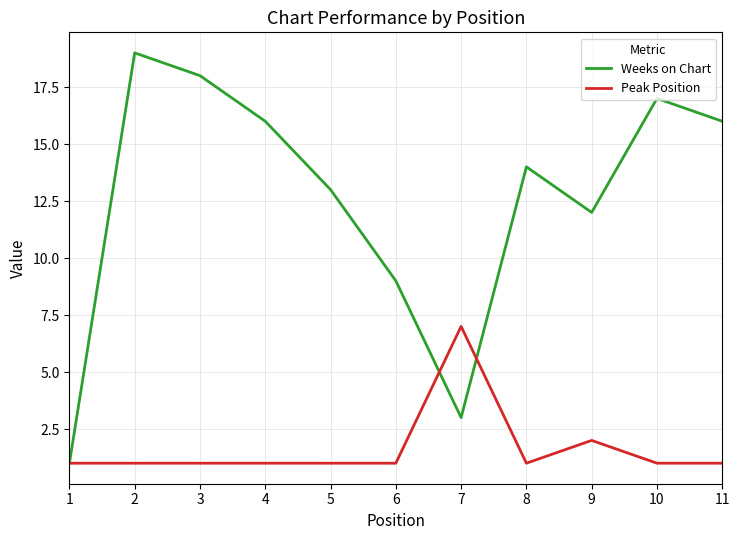

After their last crossing, which series has the higher values: Weeks on Chart or Peak Position?

Weeks on Chart